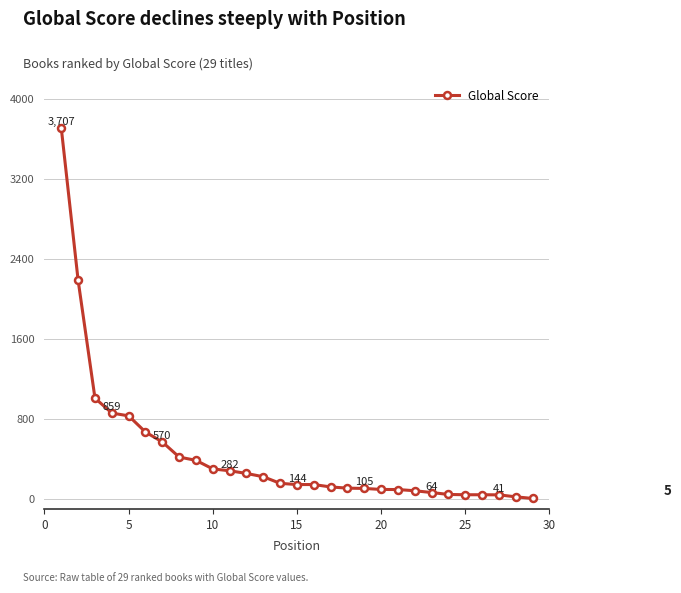

What is the difference between the maximum and minimum values?

3702